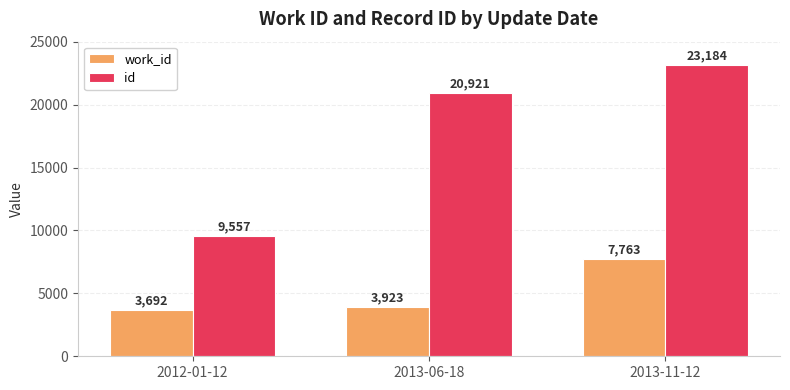

What is the label of the 3rd bar from the right?

2012-01-12